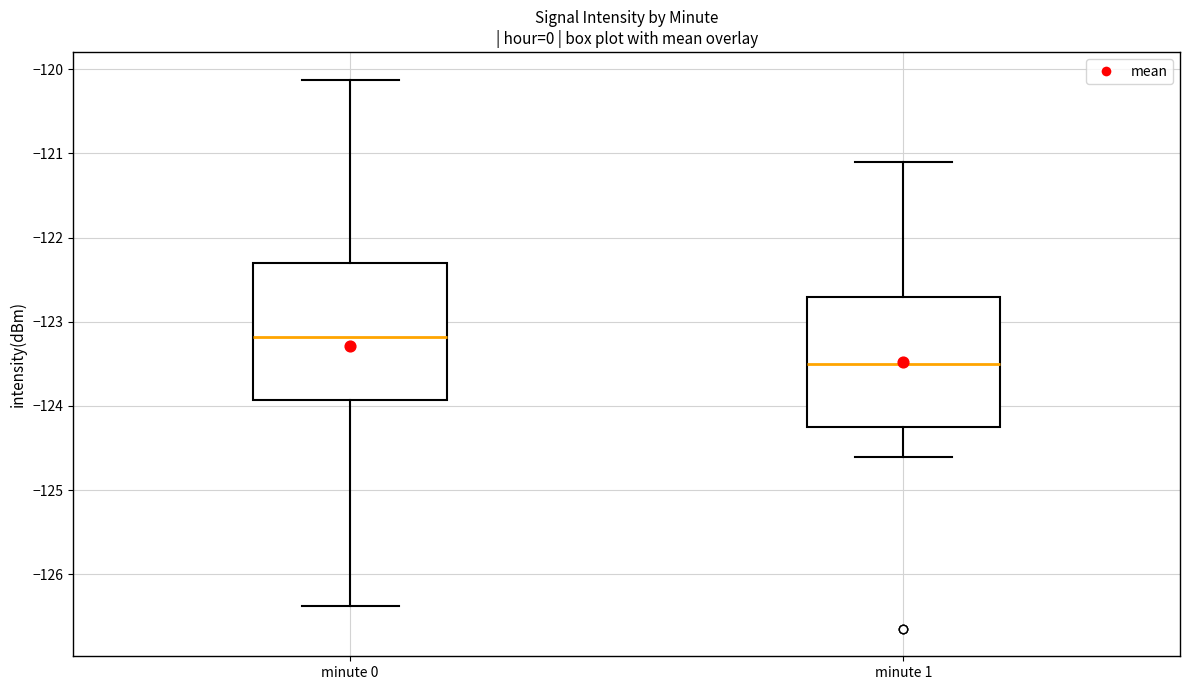

Reading left to right, read every box against the y-axis: the position of its median line, the range the box covers, and the ends of its whiskers. The values are not printed on the chart, so give them approximately, as read against the axis.

minute 0: median -123.2, box -123.9 to -122.3, whiskers -126.4 to -120.1
minute 1: median -123.5, box -124.3 to -122.7, whiskers -124.6 to -121.1